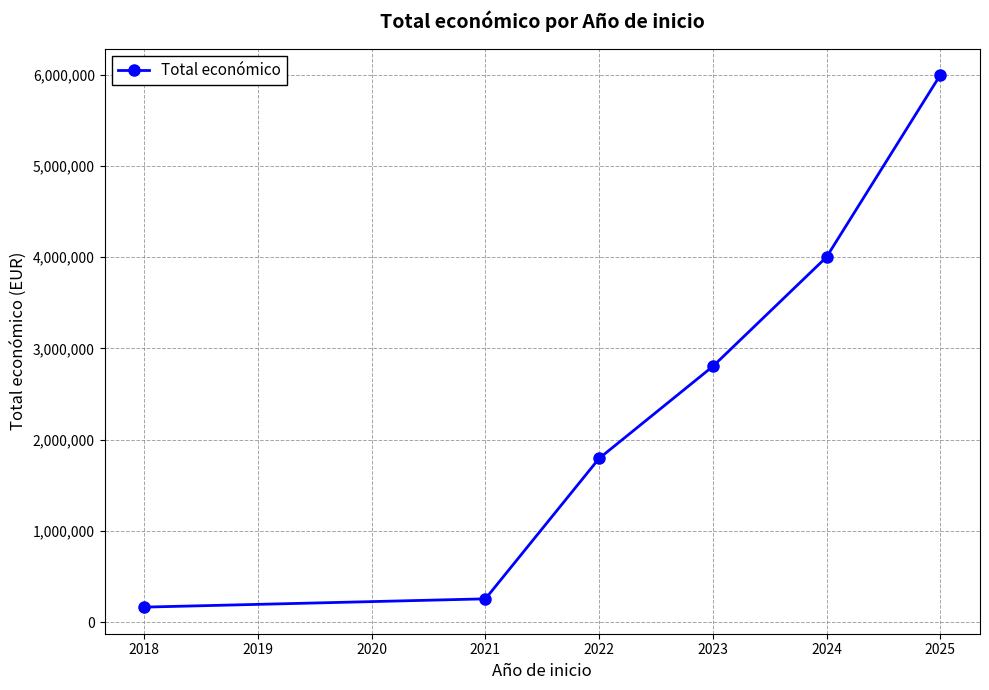

Does the chart display data point markers on the line(s)?

Yes